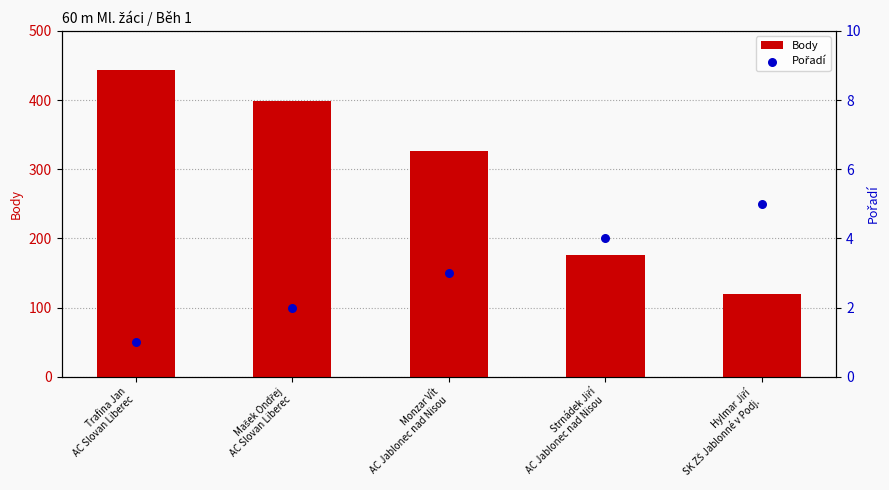

At how many categories does at least one series exceed 79?

5